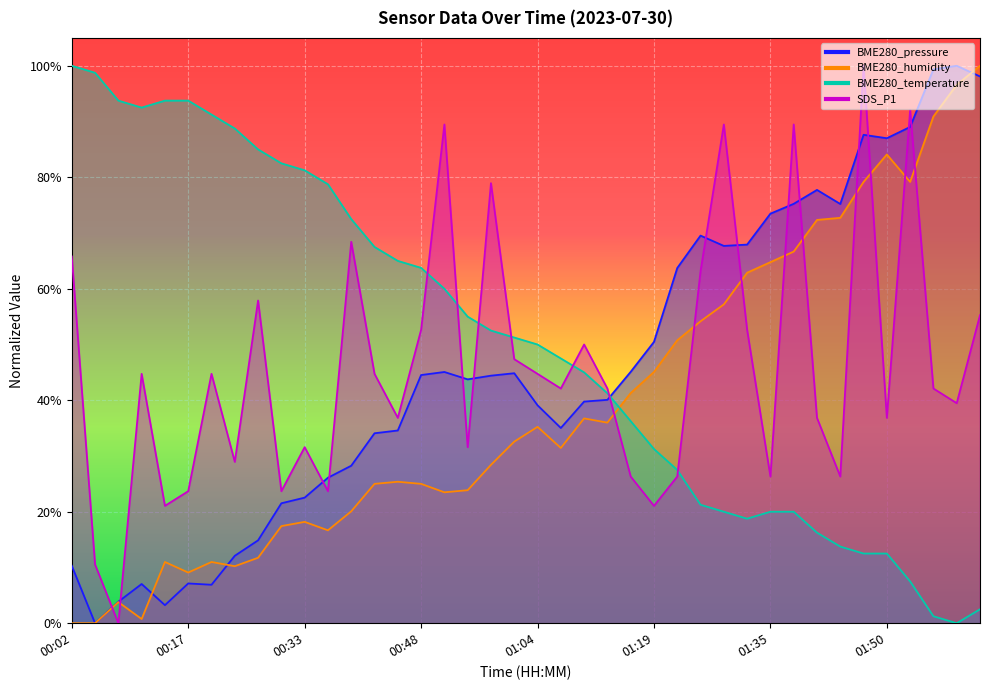

What is the label of the 36th point from the left?

01:50